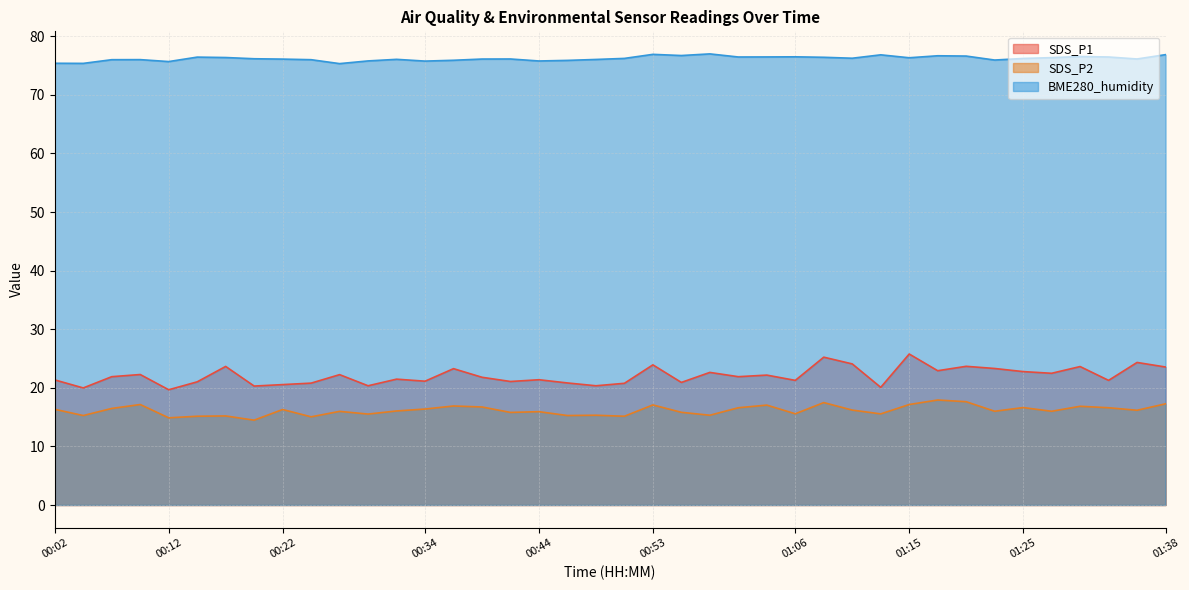

True or false: BME280_humidity has a value of 75.4 at 00:05.

True